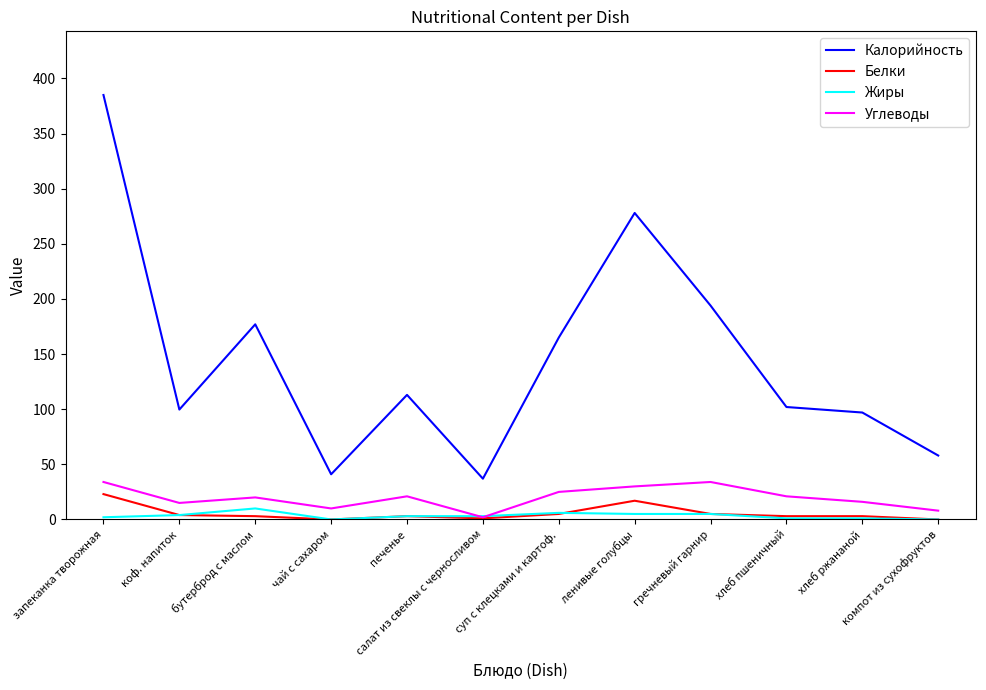

At ленивые голубцы, list the series in order from largest to smallest.

Калорийность, Углеводы, Белки, Жиры